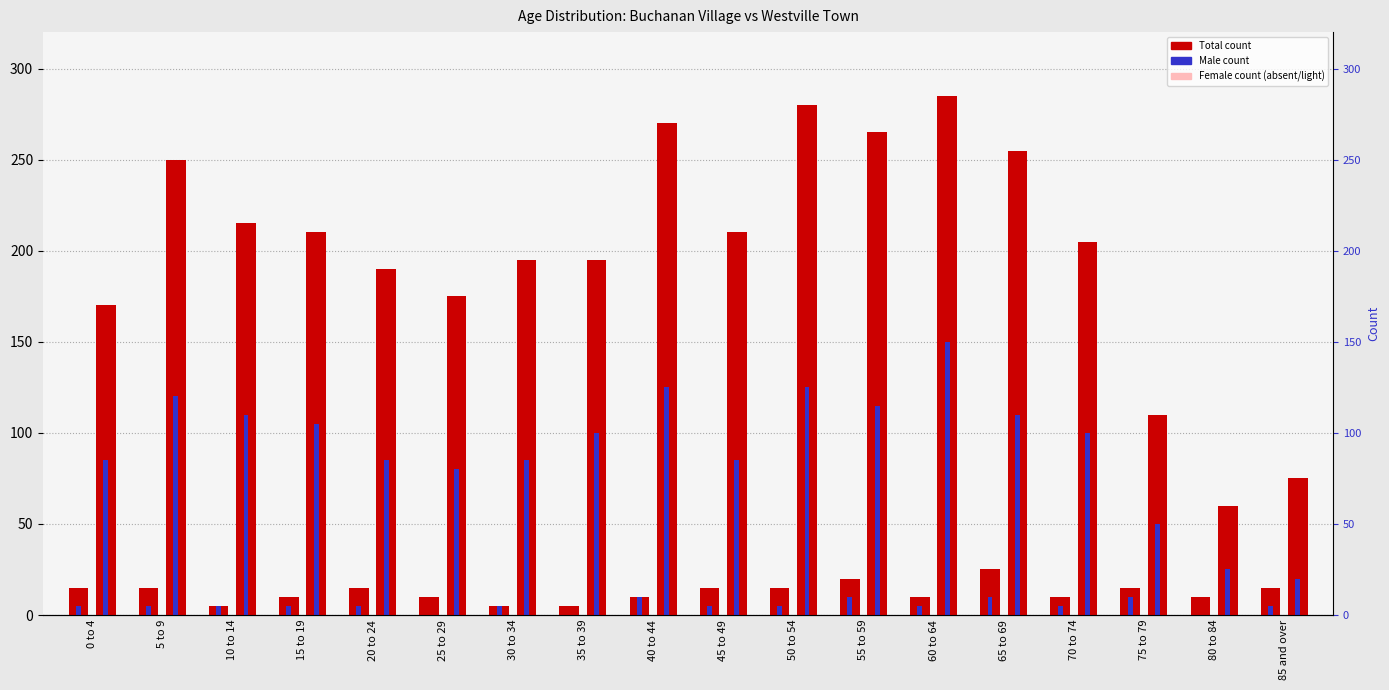

Is it true that Westville Male equals 178 at 5 to 9?

False